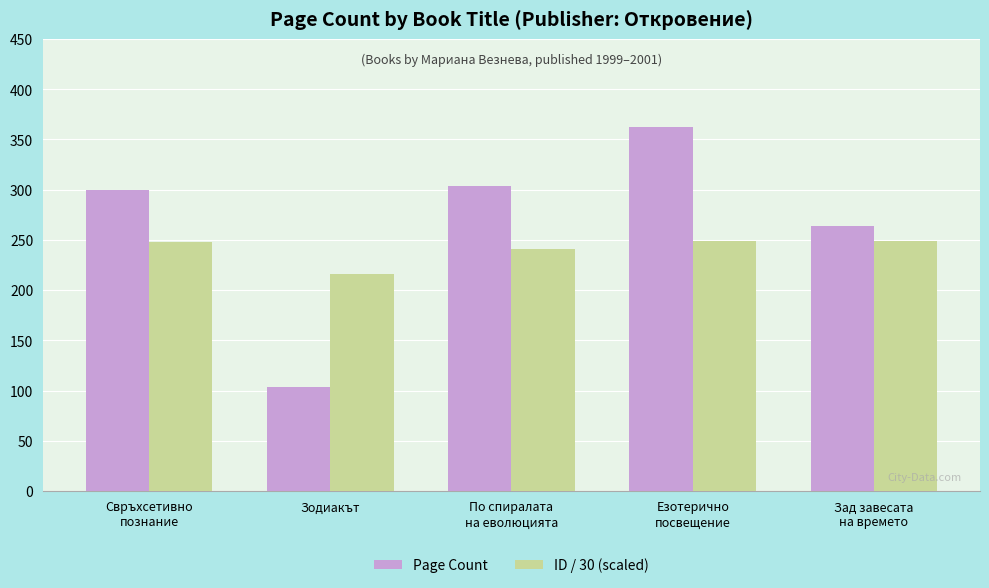

What is the greatest value displayed?

362.0